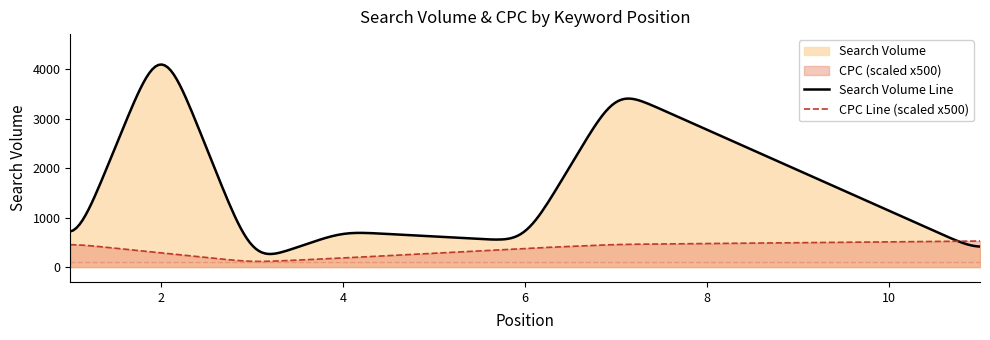

What is the difference between the maximum and minimum values in the Search Volume series?

3570.0